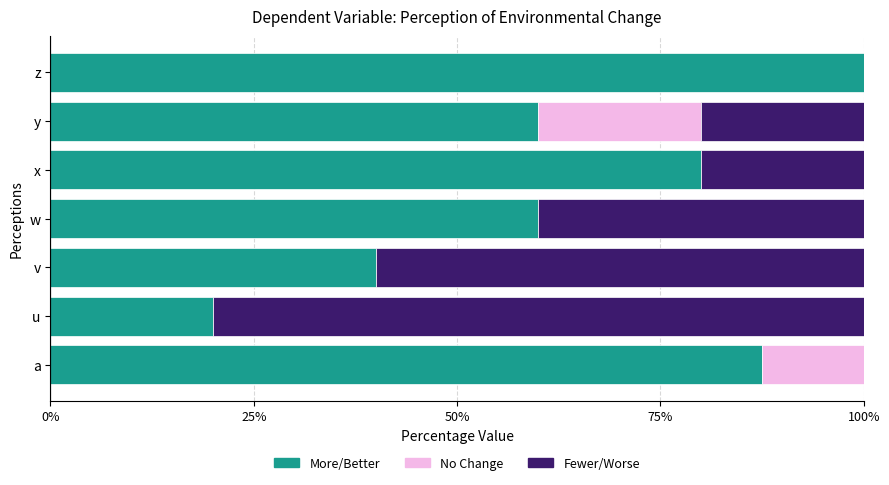

What are all the series names shown in the legend?

More/Better, No Change, Fewer/Worse